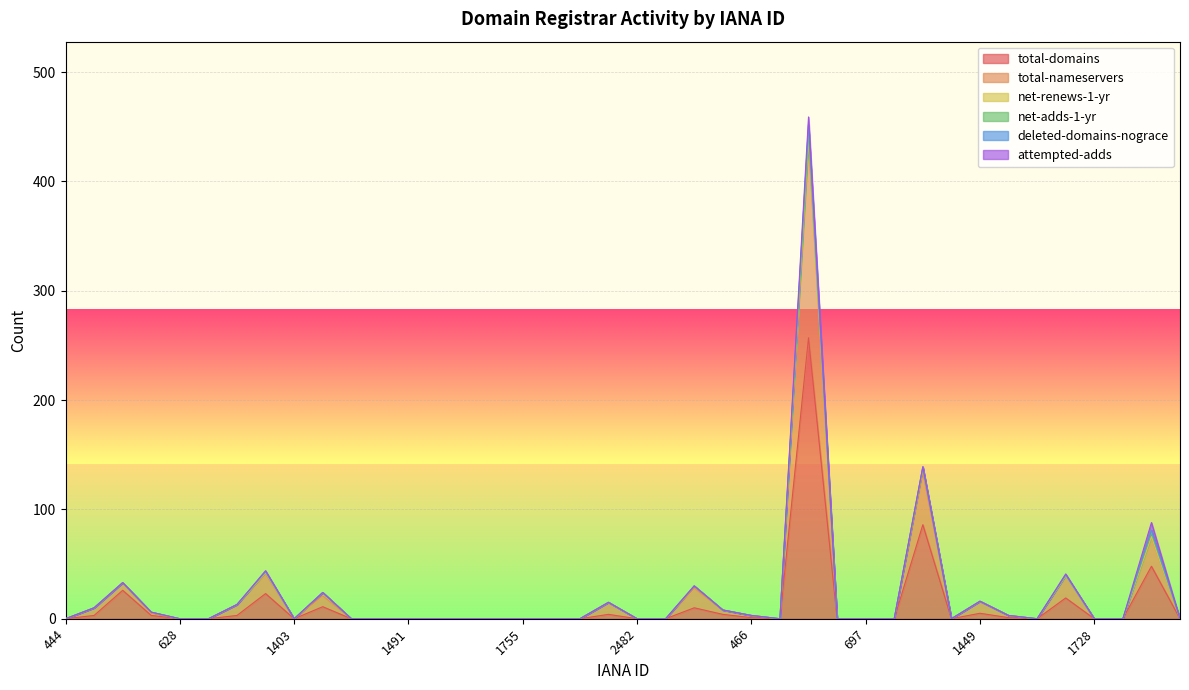

What is the highest value of the total-domains series?

257